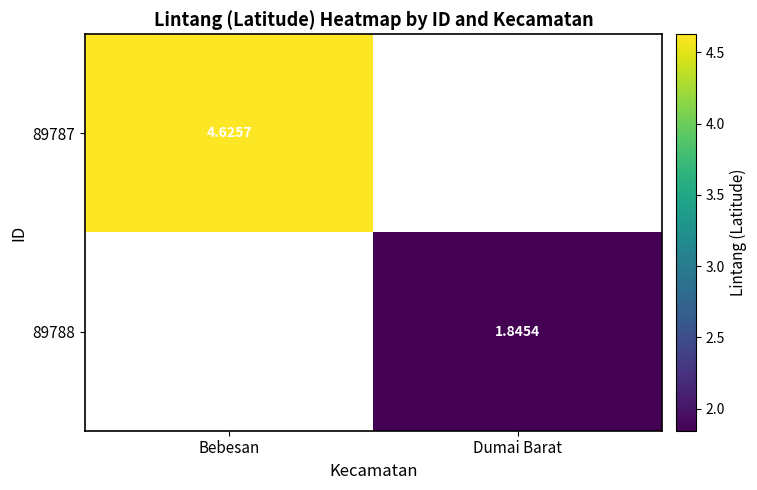

Is the value of 89788 at Dumai Barat greater than the value of 89787 at Bebesan?

No